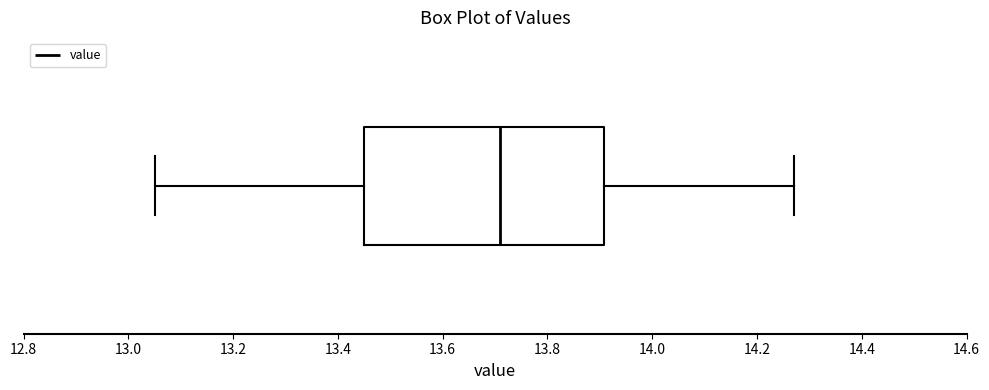

Transcribe this box plot: give where the median line is, the range the box spans, and where the two whiskers end, as read against the x-axis. The values are not printed on the chart, so give them approximately, as read against the axis.

median 13.72, box 13.46 to 13.90, whiskers 13.06 to 14.28